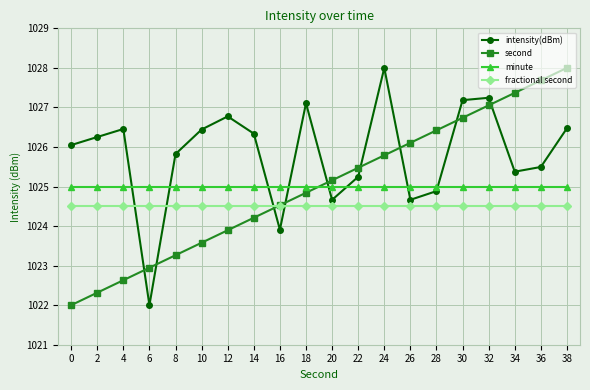

Which series changed the most between 0 and 2?

second